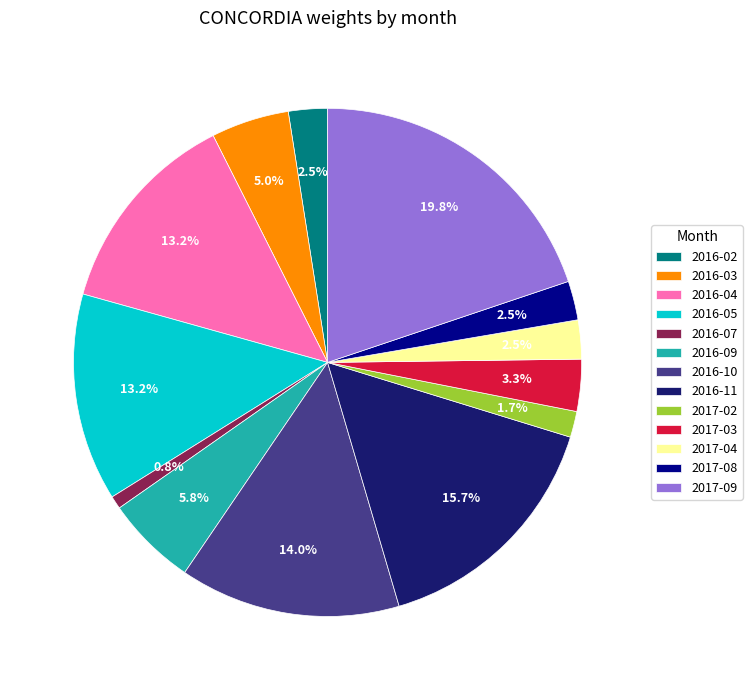

Which category has the biggest portion of the pie?

2017-09